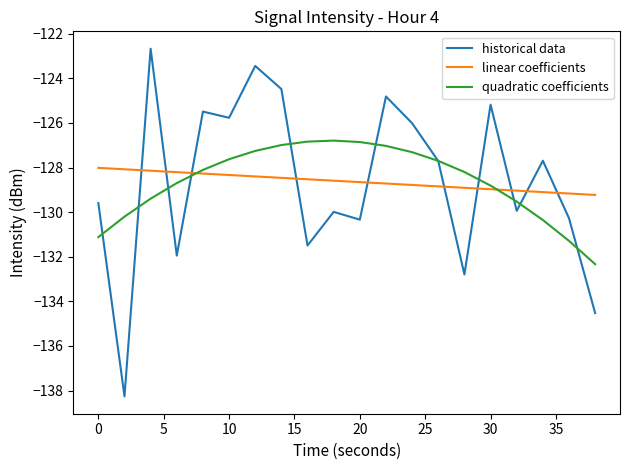

Which series has the widest spread of values?

historical data